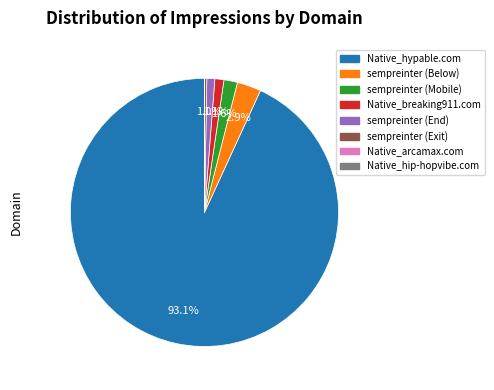

Is there a majority slice in this chart?

Yes